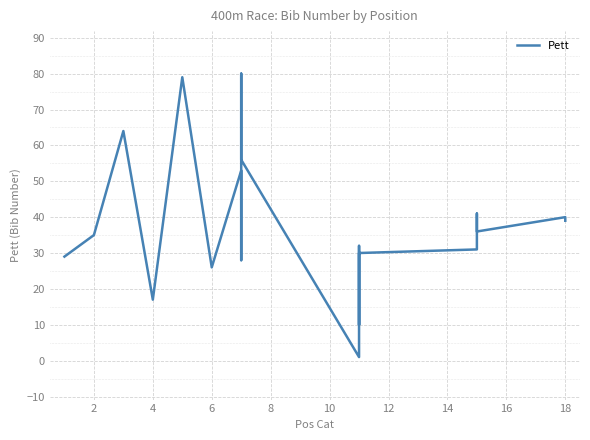

What is the label of the 15th point from the right?

8